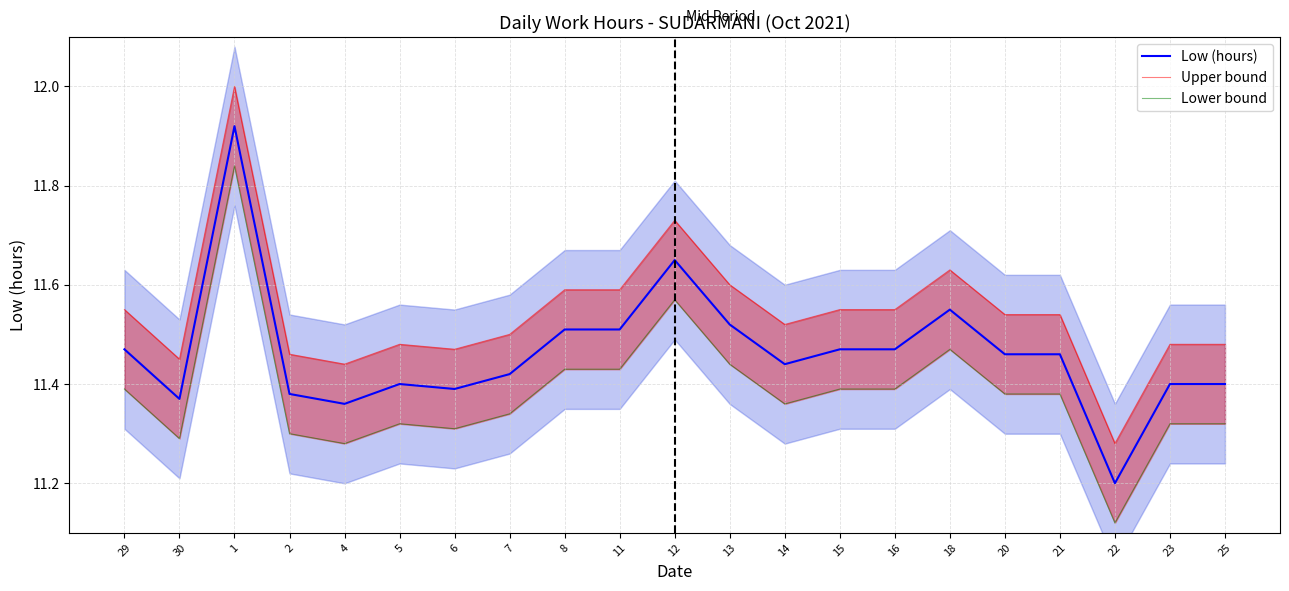

What is the spread (max minus min) of values at 21?

0.2